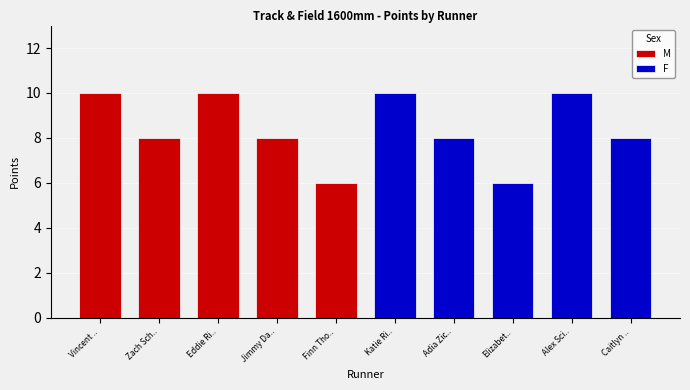

At which category is the sum across all series the highest?

Vincent ..